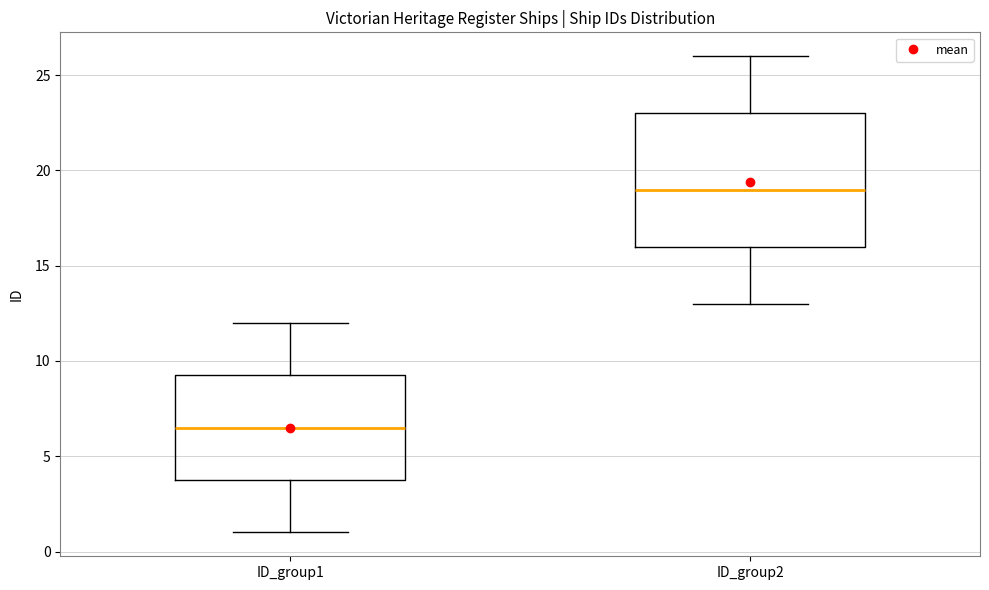

Reading left to right, transcribe this box plot: for each box, give where its median line is, the range the box spans, and where its two whiskers end, as read against the y-axis. The values are not printed on the chart, so give them approximately, as read against the axis.

ID_group1: median 6.5, box 4.0 to 9.5, whiskers 1.0 to 12.0
ID_group2: median 19.0, box 16.0 to 23.0, whiskers 13.0 to 26.0